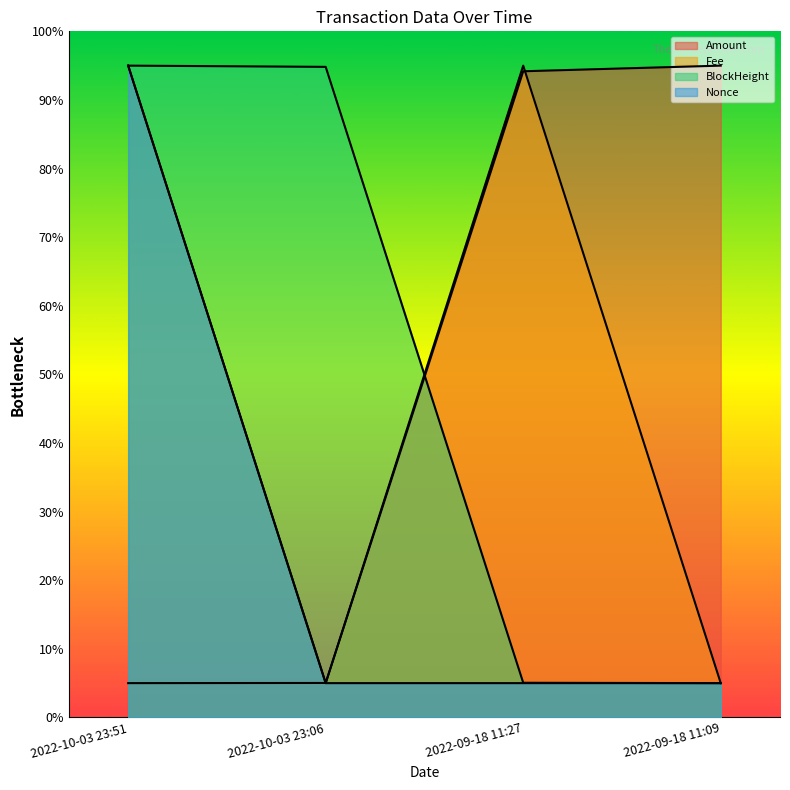

Which series has the largest range (max minus min)?

Amount